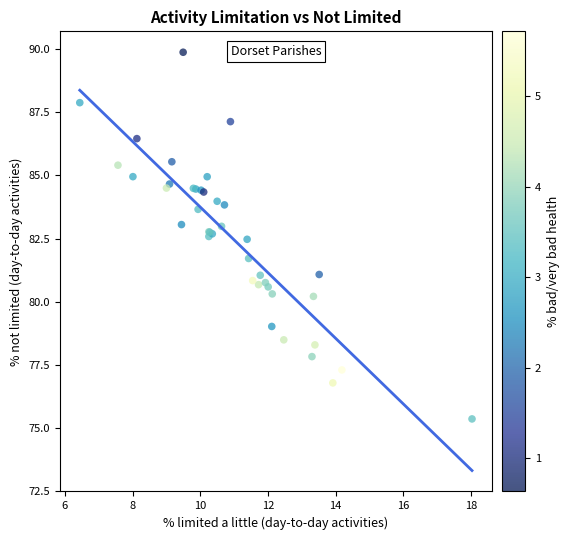

What Y value in the scatter plot is closest to 82?

81.7